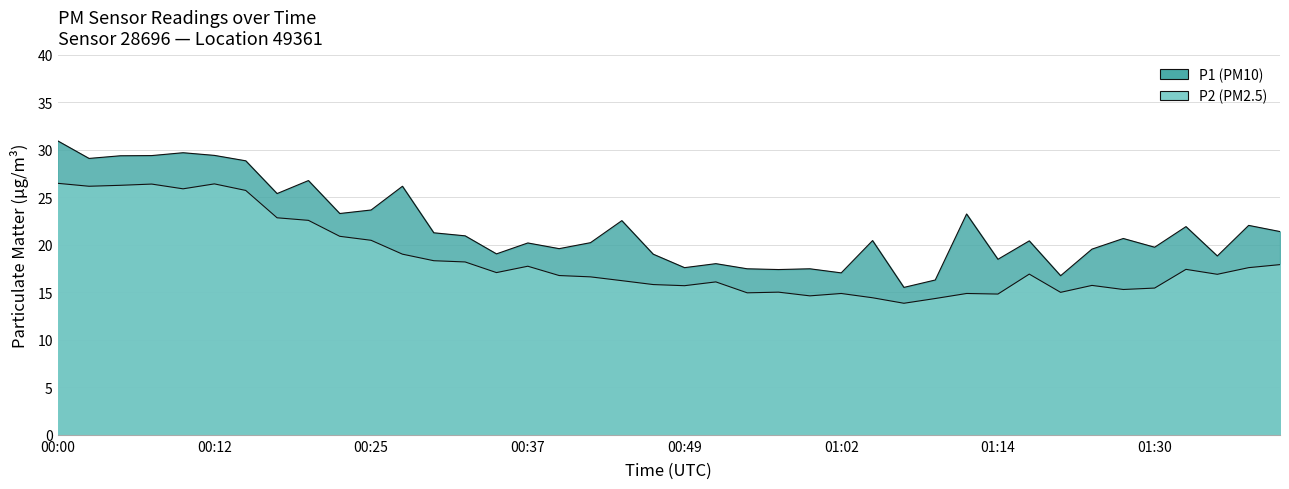

Where is the first local maximum for P1?

00:10